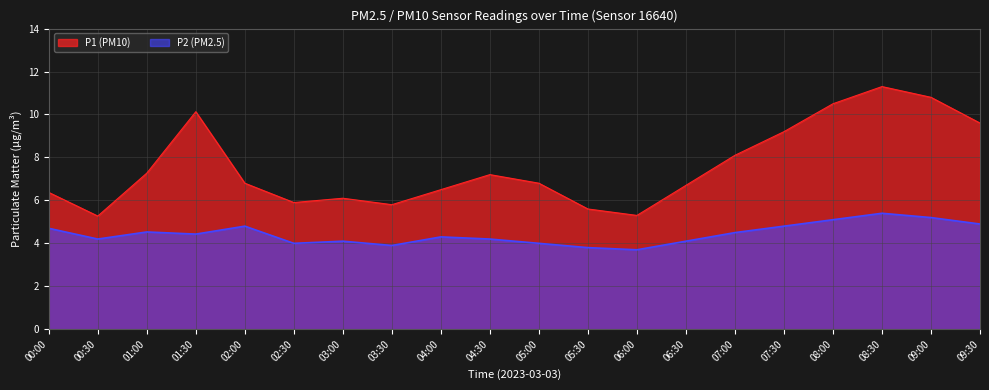

What is the spread (max minus min) of values at 07:00?

3.6